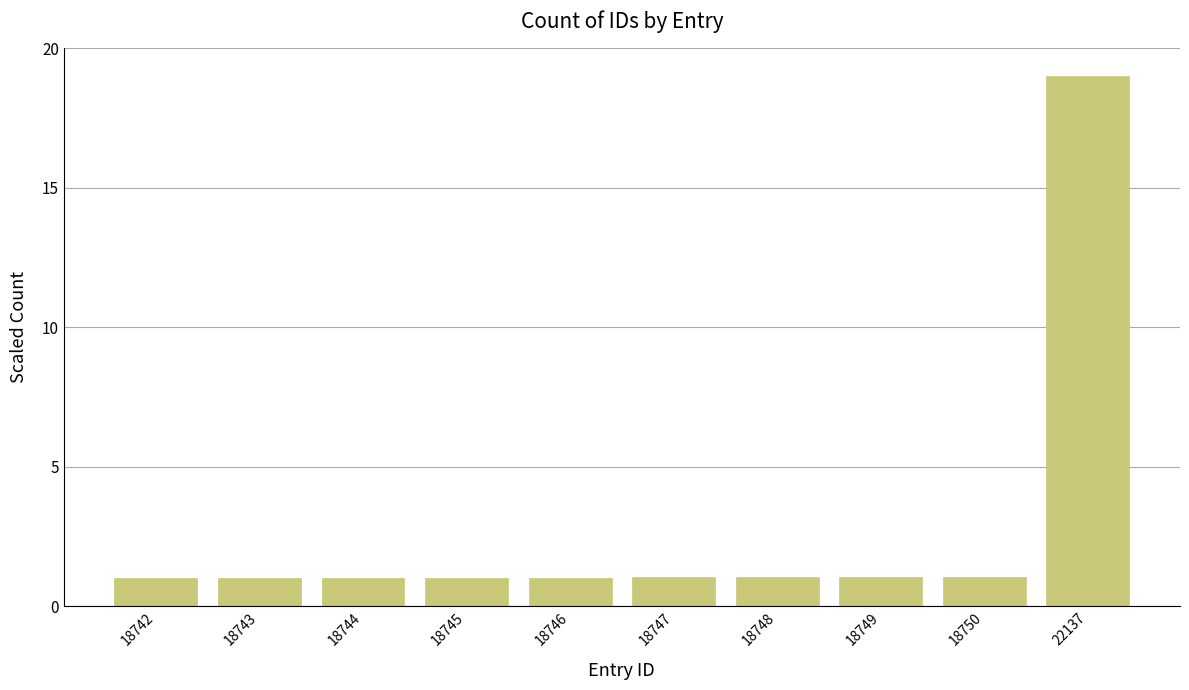

What is the value of the 5th bar from the left?

1.0